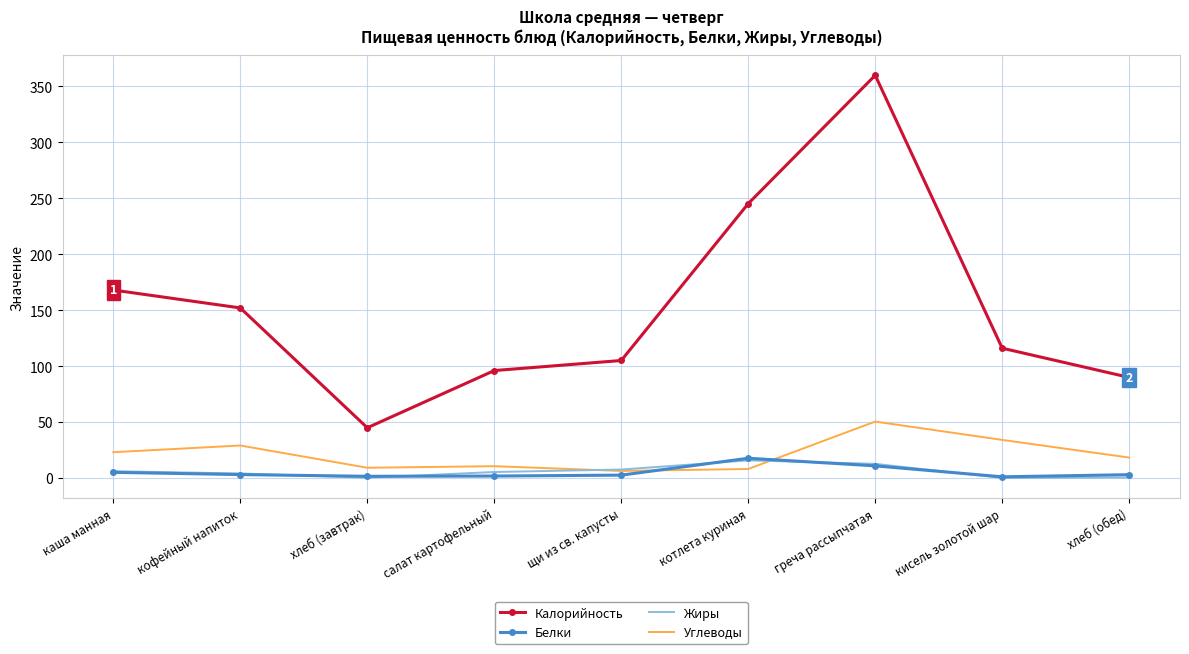

At how many categories does at least one series exceed 39?

9